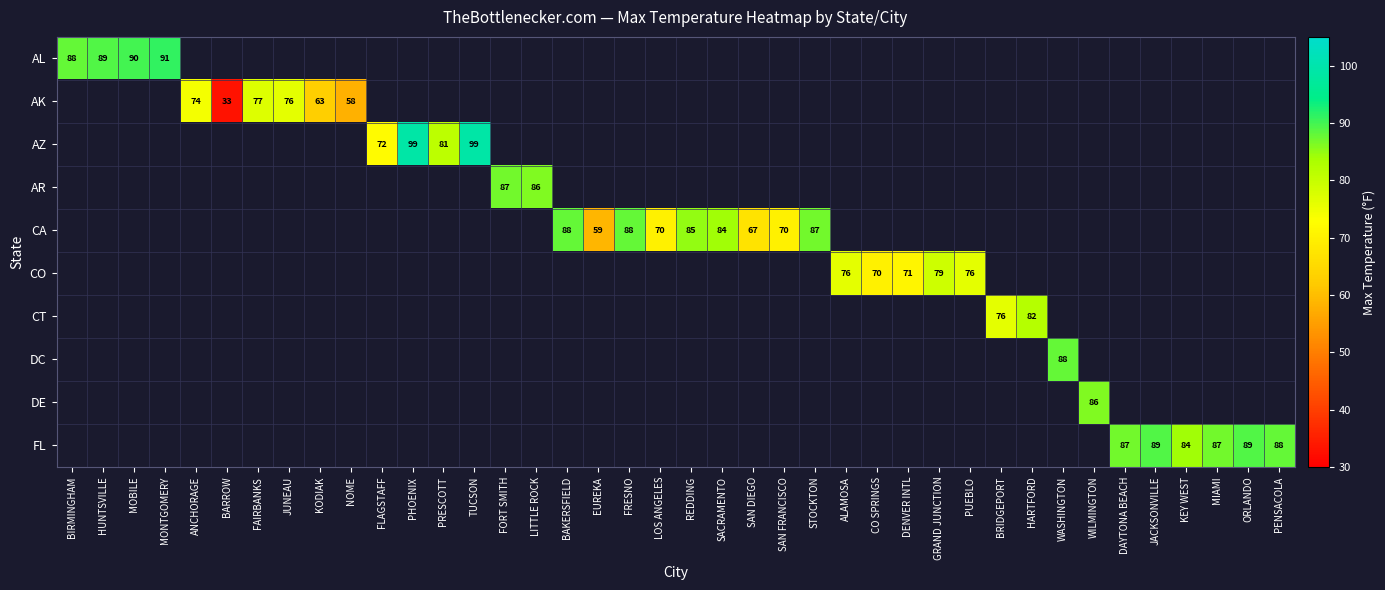

At how many categories does at least one series exceed 55?

39